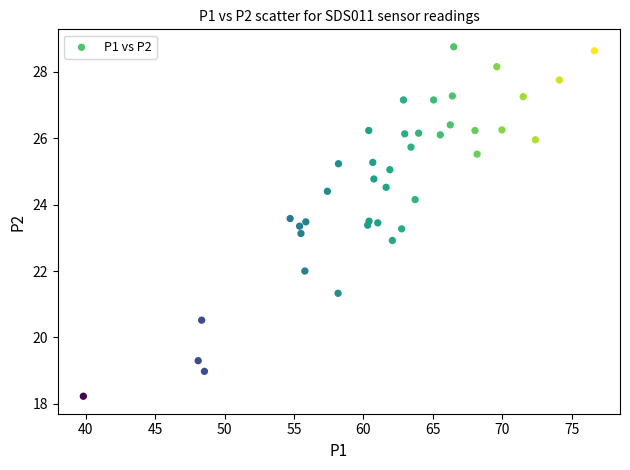

What is the range of X values (max minus min)?

36.8